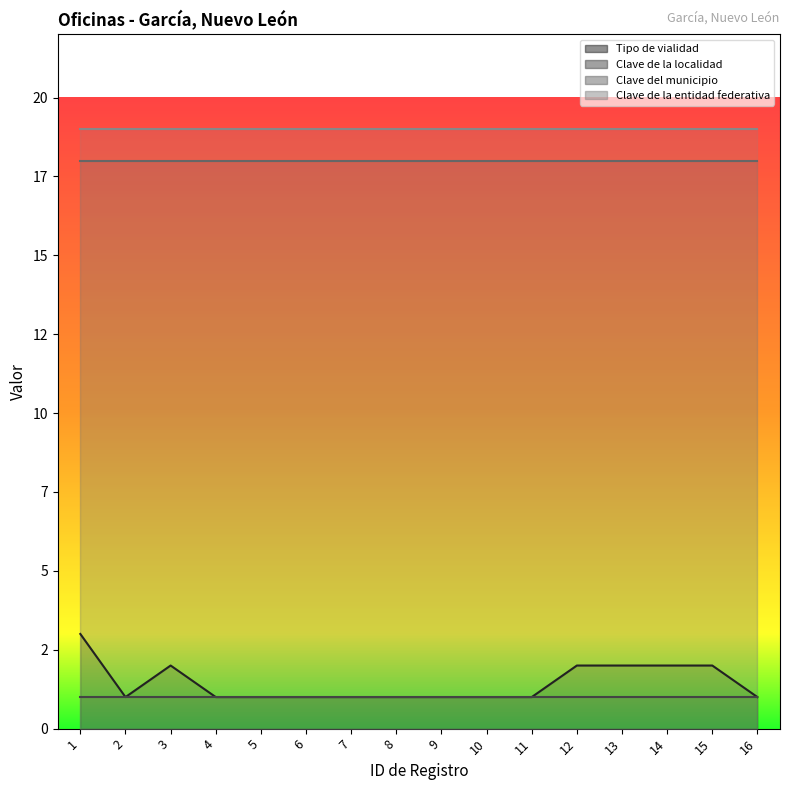

What are all the series names shown in the legend?

Tipo de vialidad, Clave de la localidad, Clave del municipio, Clave de la entidad federativa